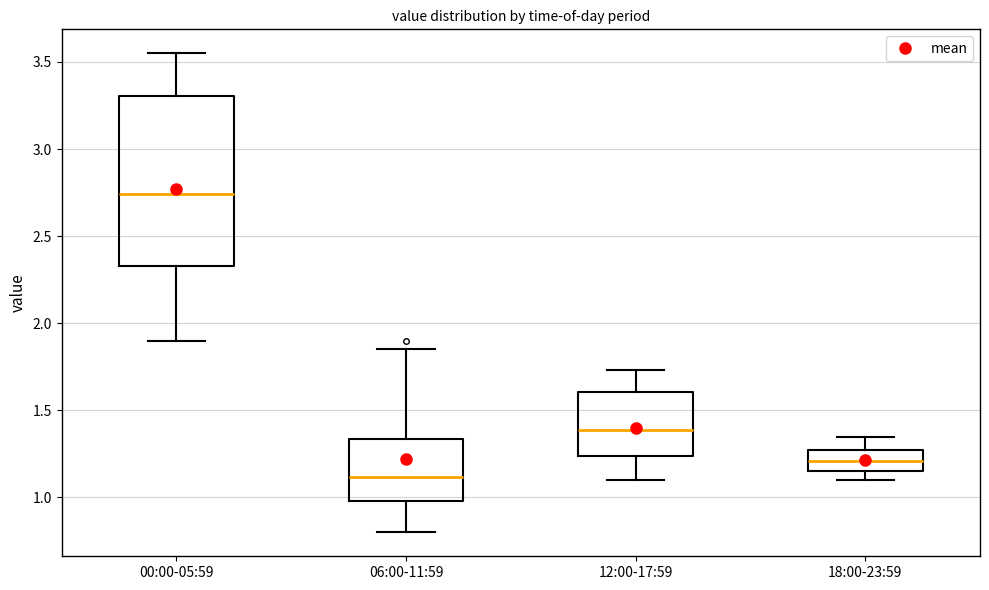

Reading left to right, read every box against the y-axis: the position of its median line, the range the box covers, and the ends of its whiskers. The values are not printed on the chart, so give them approximately, as read against the axis.

00:00-05:59: median 2.75, box 2.35 to 3.30, whiskers 1.90 to 3.55
06:00-11:59: median 1.10, box 1.00 to 1.35, whiskers 0.80 to 1.85
12:00-17:59: median 1.40, box 1.25 to 1.60, whiskers 1.10 to 1.75
18:00-23:59: median 1.20, box 1.15 to 1.25, whiskers 1.10 to 1.35